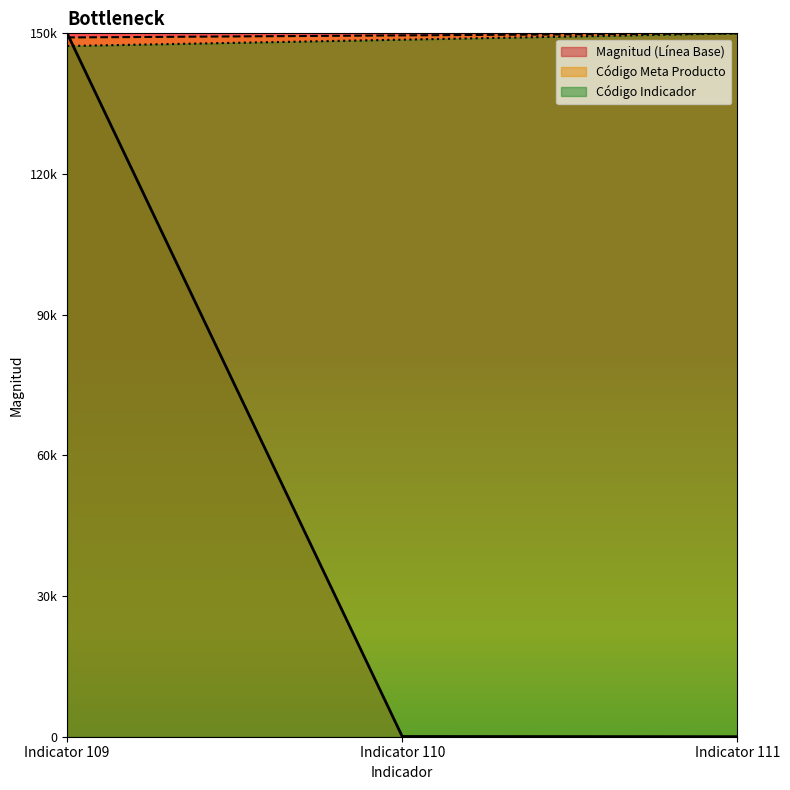

What is the value of the Código Meta Producto point at the 3rd from the left?

149122.8